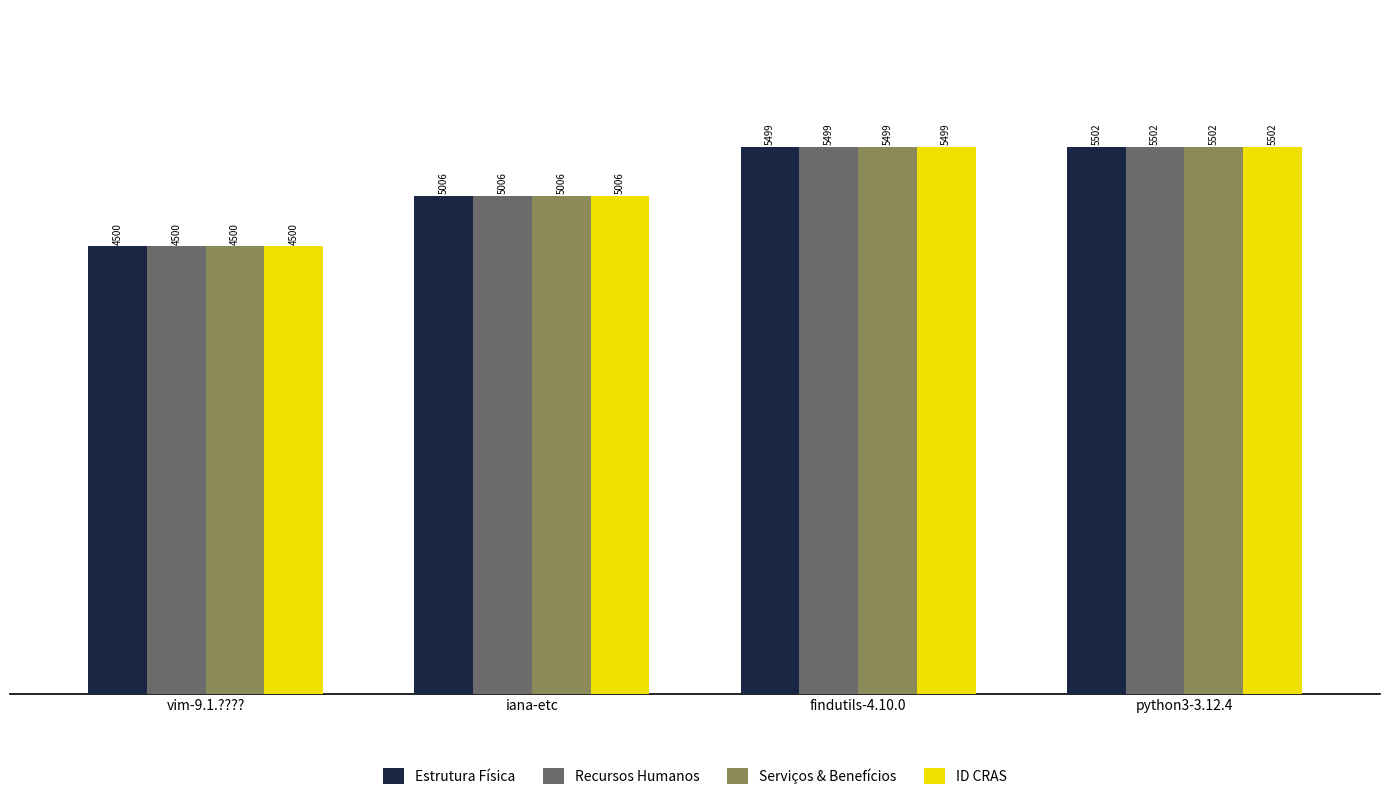

Reading left to right, what are all the values shown in this chart?

Estrutura Física: 4500	5006	5499	5502
Recursos Humanos: 4500	5006	5499	5502
Serviços & Benefícios: 4500	5006	5499	5502
ID CRAS: 4500	5006	5499	5502